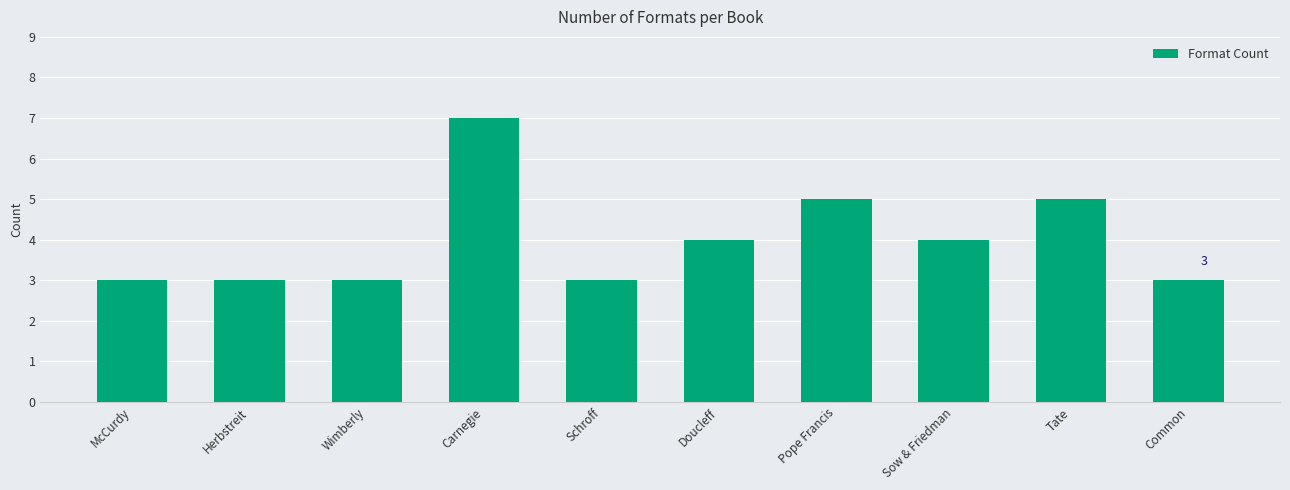

Reading left to right, extract all data points from this chart.

3	3	3	7	3	4	5	4	5	3